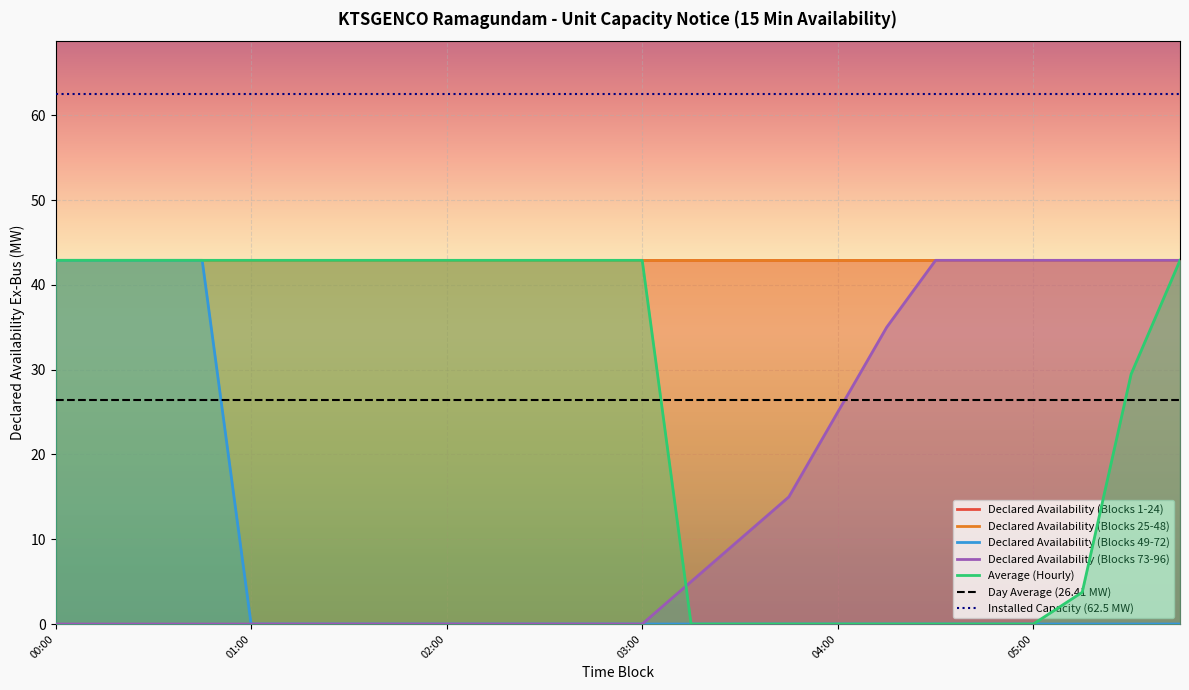

Between 04:00 and 04:15, which series saw the biggest shift?

Declared Availability (Blocks 73-96)